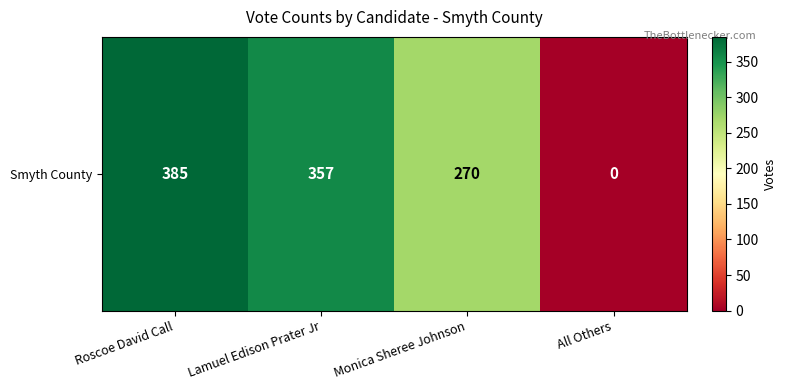

Rank the categories by value from lowest to highest.

All Others, Monica Sheree Johnson, Lamuel Edison Prater Jr, Roscoe David Call